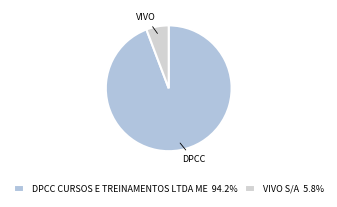

Rank the categories by value from highest to lowest.

DPCC CURSOS E TREINAMENTOS LTDA ME, VIVO S/A